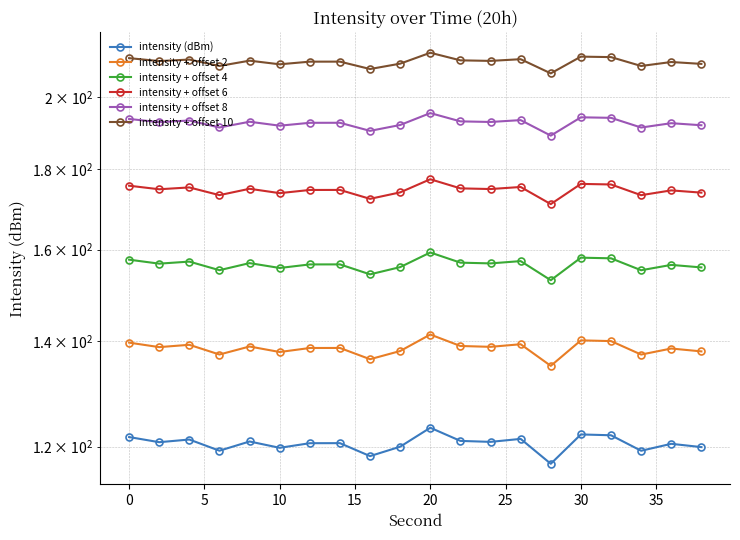

True or false: intensity + offset 6 has a value of 250.7 at 25.

False